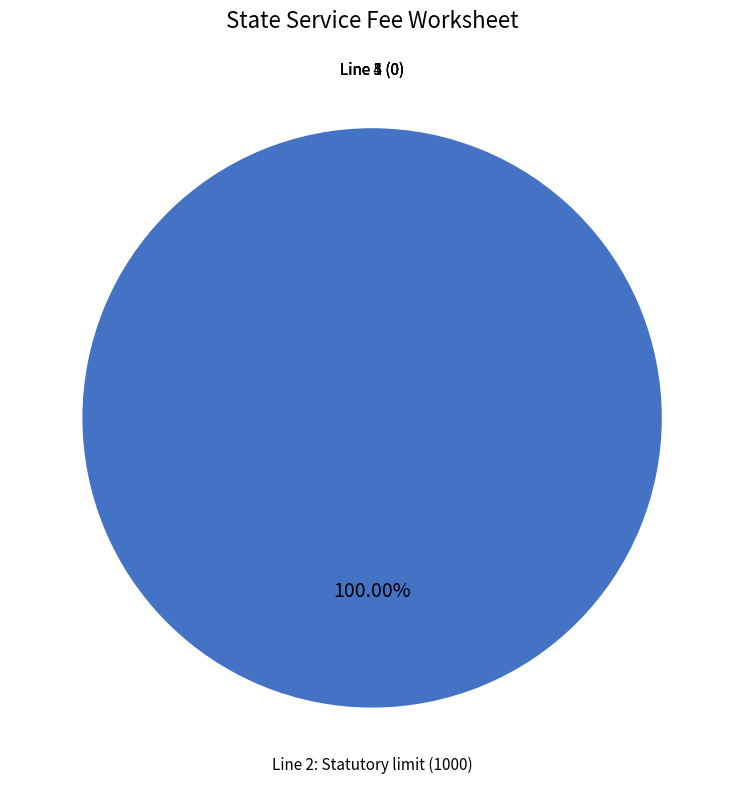

Is there any slice that represents more than half of the pie?

Yes